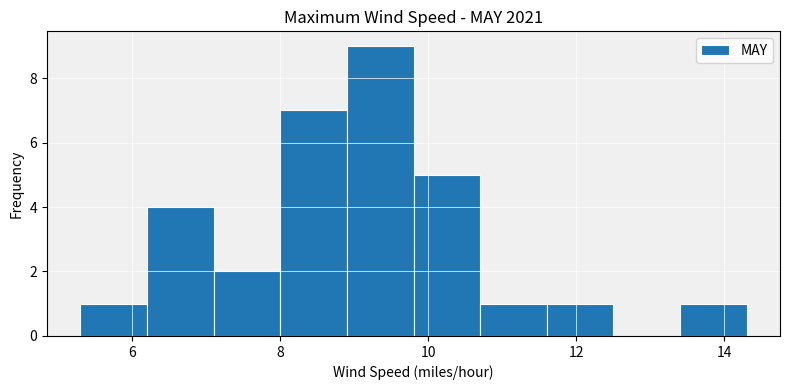

Reading left to right, transcribe this chart: for each bar, give the range it covers on the x-axis and its height. Neither the bar edges nor the heights are printed on the chart, so give them approximately, as read against the axes.

5.3 to 6.2: 1
6.2 to 7.1: 4
7.1 to 8.0: 2
8.0 to 8.9: 7
8.9 to 9.8: 9
9.8 to 10.7: 5
10.7 to 11.6: 1
11.6 to 12.5: 1
12.5 to 13.4: 0
13.4 to 14.3: 1